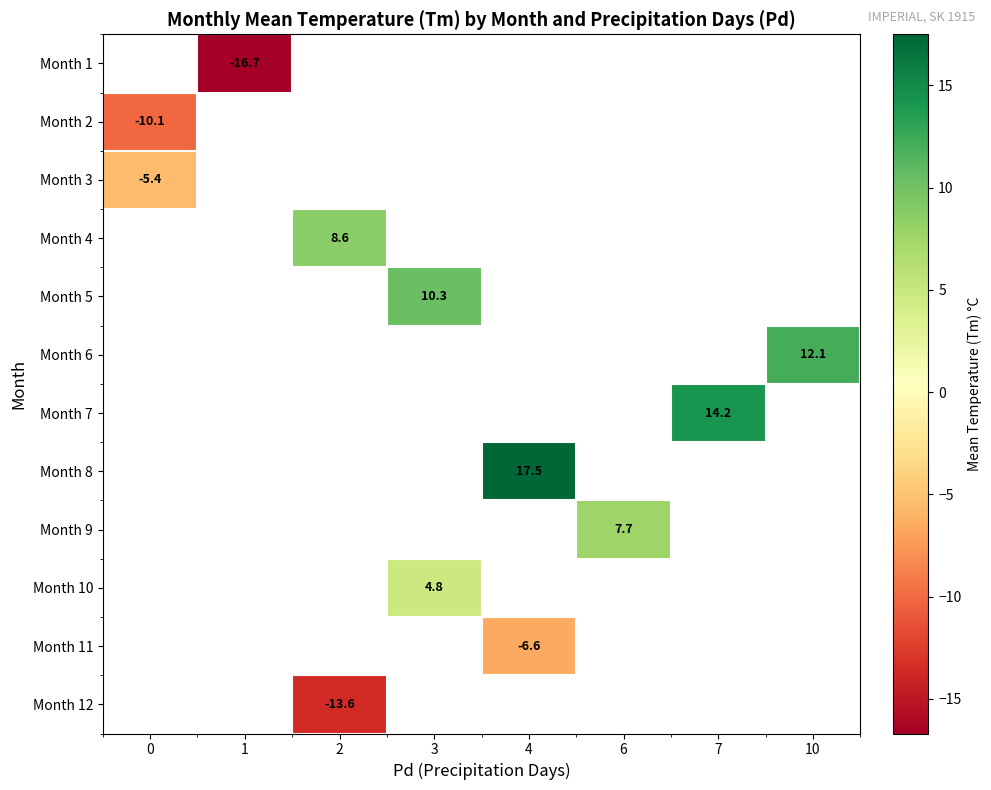

Which has a higher value, 0 or 3?

3